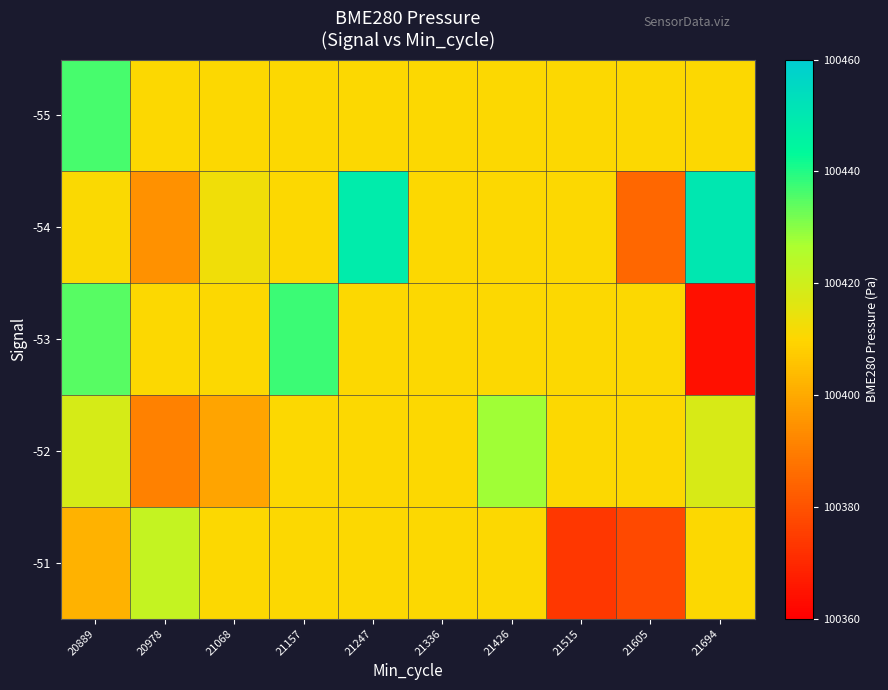

Reading right to left, transcribe all the data shown in this chart.

-55: 21694=100410.7	21605=100410.7	21515=100410.7	21426=100410.7	21336=100410.7	21247=100410.7	21157=100410.7	21068=100410.7	20978=100410.7	20889=100436.4
-54: 21694=100450.2	21605=100385.0	21515=100410.7	21426=100410.7	21336=100410.7	21247=100448.4	21157=100410.7	21068=100412.9	20978=100394.6	20889=100410.9
-53: 21694=100364.0	21605=100410.7	21515=100410.7	21426=100410.7	21336=100410.7	21247=100410.7	21157=100437.7	21068=100410.7	20978=100410.7	20889=100434.9
-52: 21694=100418.0	21605=100410.7	21515=100410.7	21426=100427.8	21336=100410.7	21247=100410.7	21157=100410.7	21068=100398.7	20978=100391.2	20889=100418.4
-51: 21694=100410.7	21605=100377.7	21515=100373.4	21426=100410.7	21336=100410.7	21247=100410.7	21157=100410.7	21068=100410.7	20978=100421.9	20889=100401.9